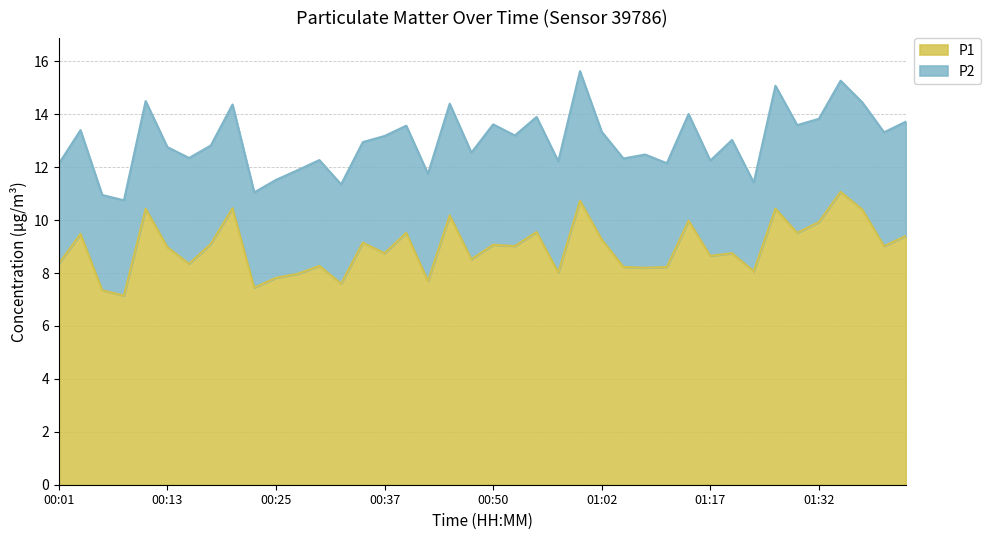

Between 00:20 and 01:42, which is larger?

00:20